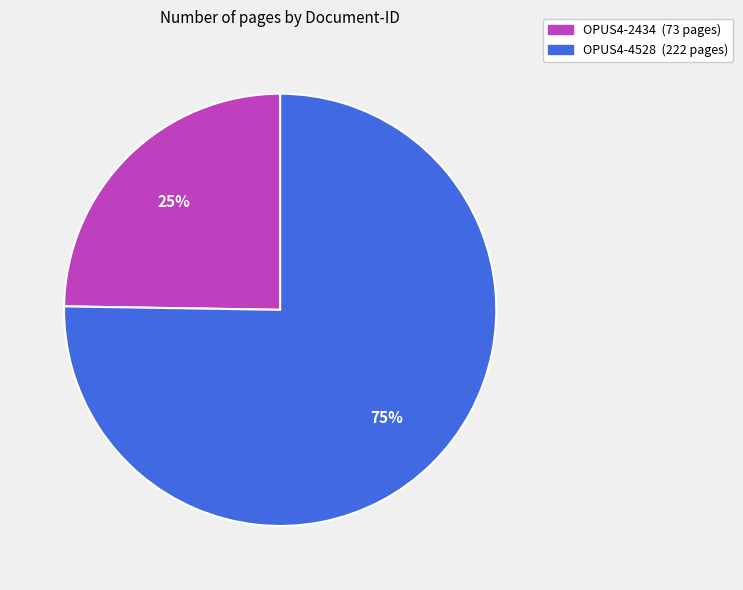

Is the sum of OPUS4-4528 and OPUS4-2434 greater than half?

Yes